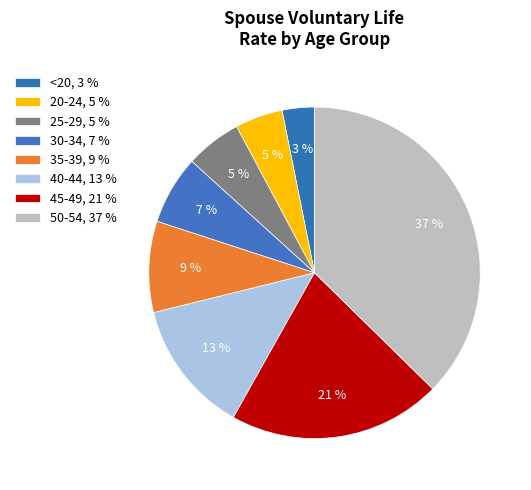

Does any single category account for the majority?

No